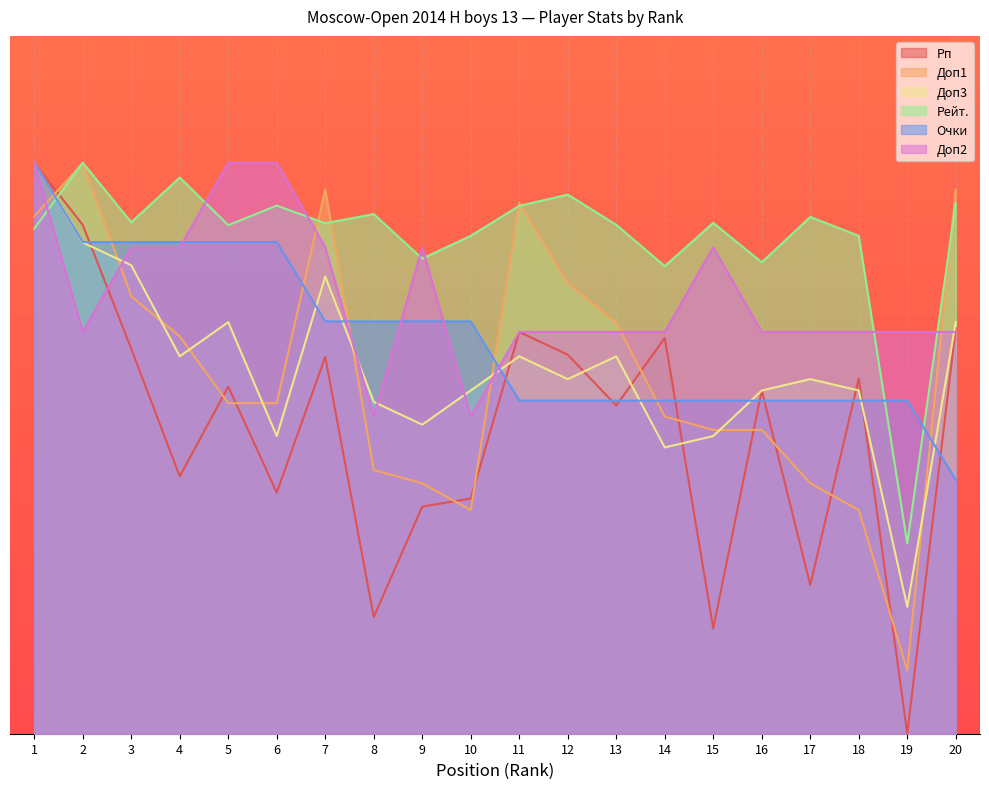

Where does the Очки series first go above 129?

1